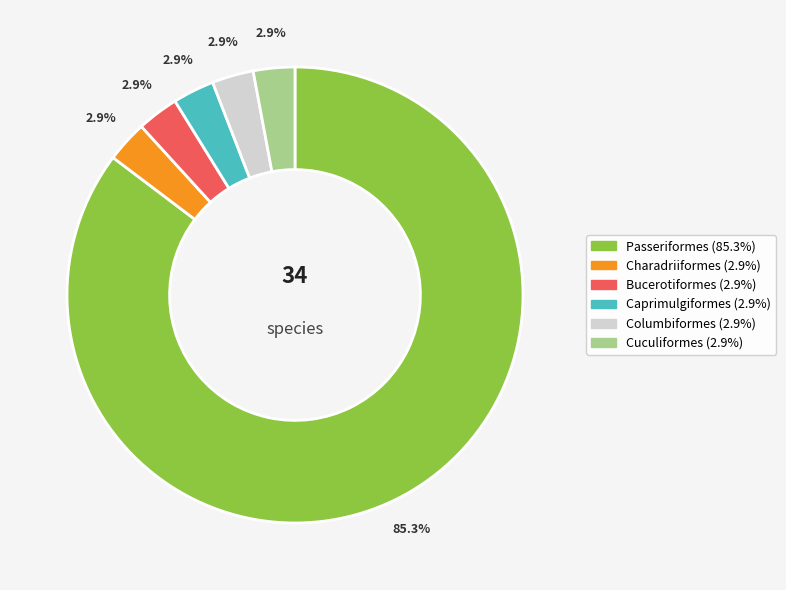

To the nearest percent, what is the combined percentage of Caprimulgiformes and Columbiformes?

6%